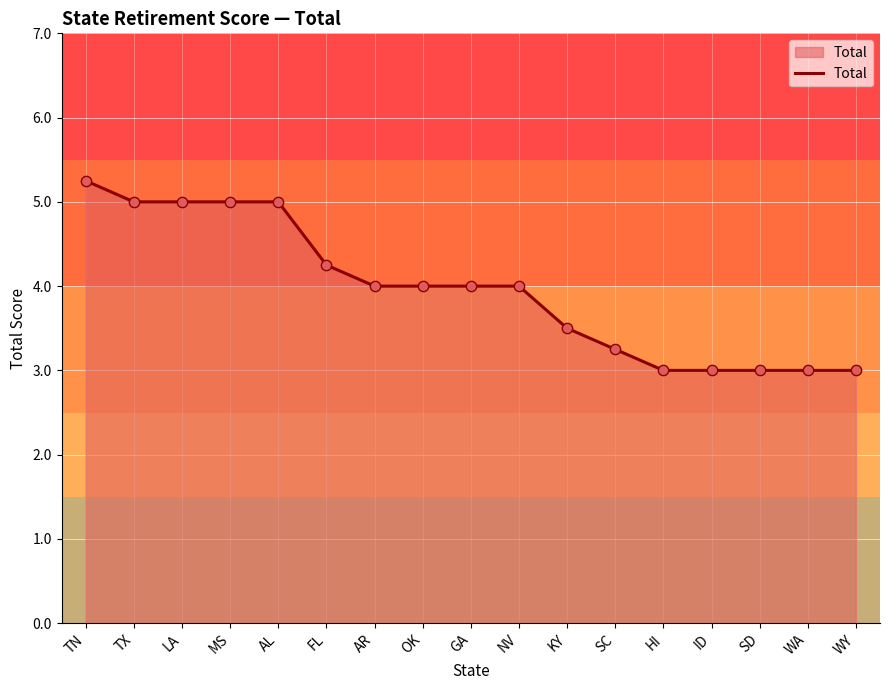

Approximately how many times larger is the value at ID compared to MS?

0.6